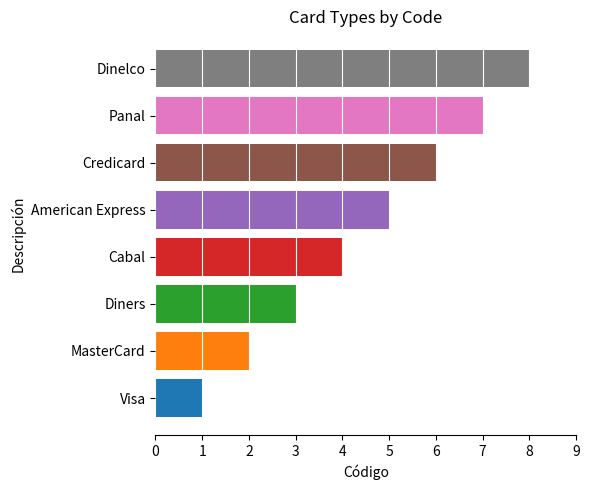

Are the bars horizontal?

Yes